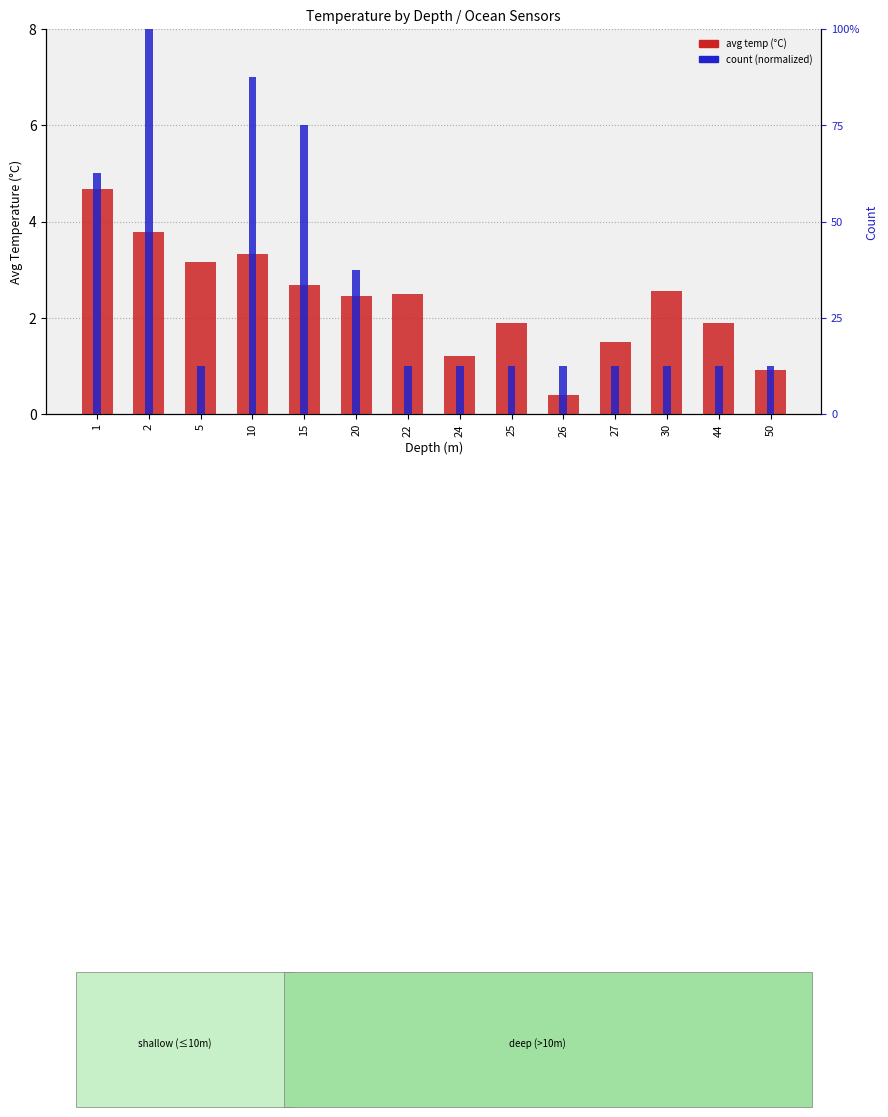

What value does the count (normalized) series have at 1?

5.0